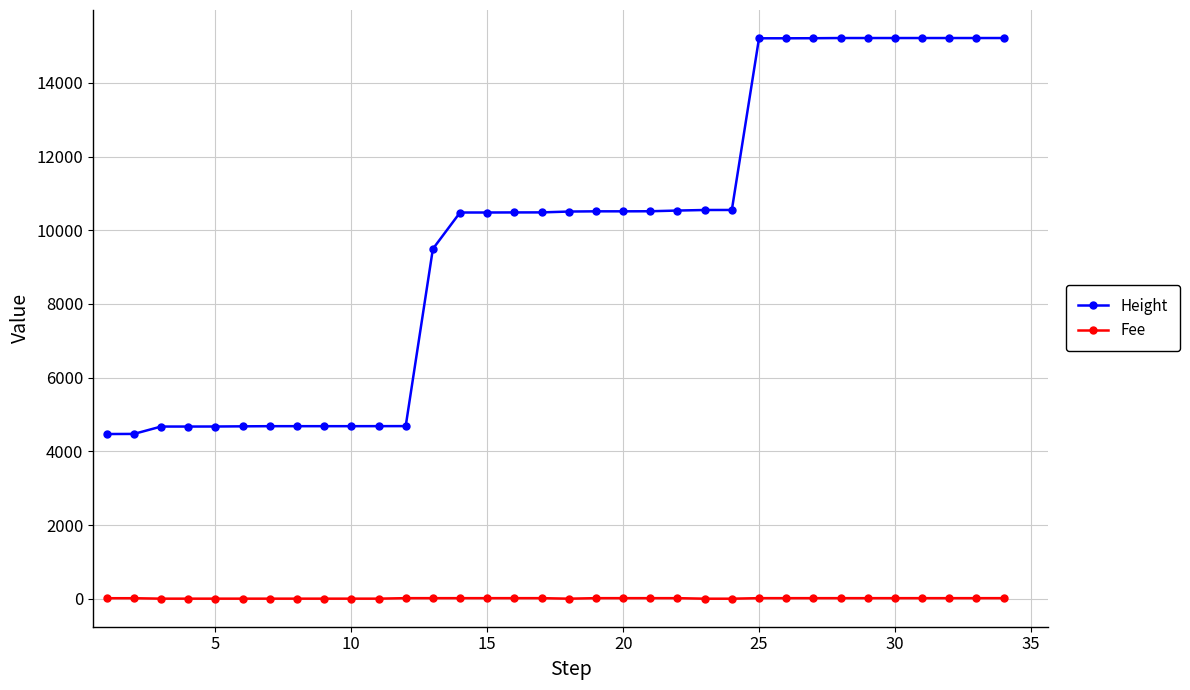

At how many categories does at least one series exceed 13259?

10